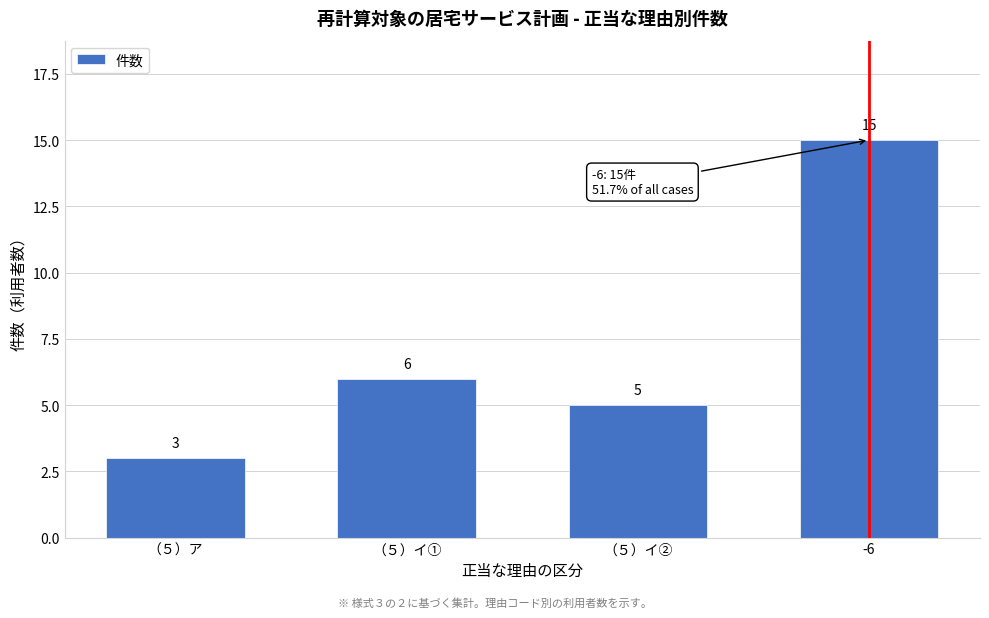

Reading left to right, list all the values displayed in this chart.

（５）ア=3	（５）イ①=6	（５）イ②=5	-6=15